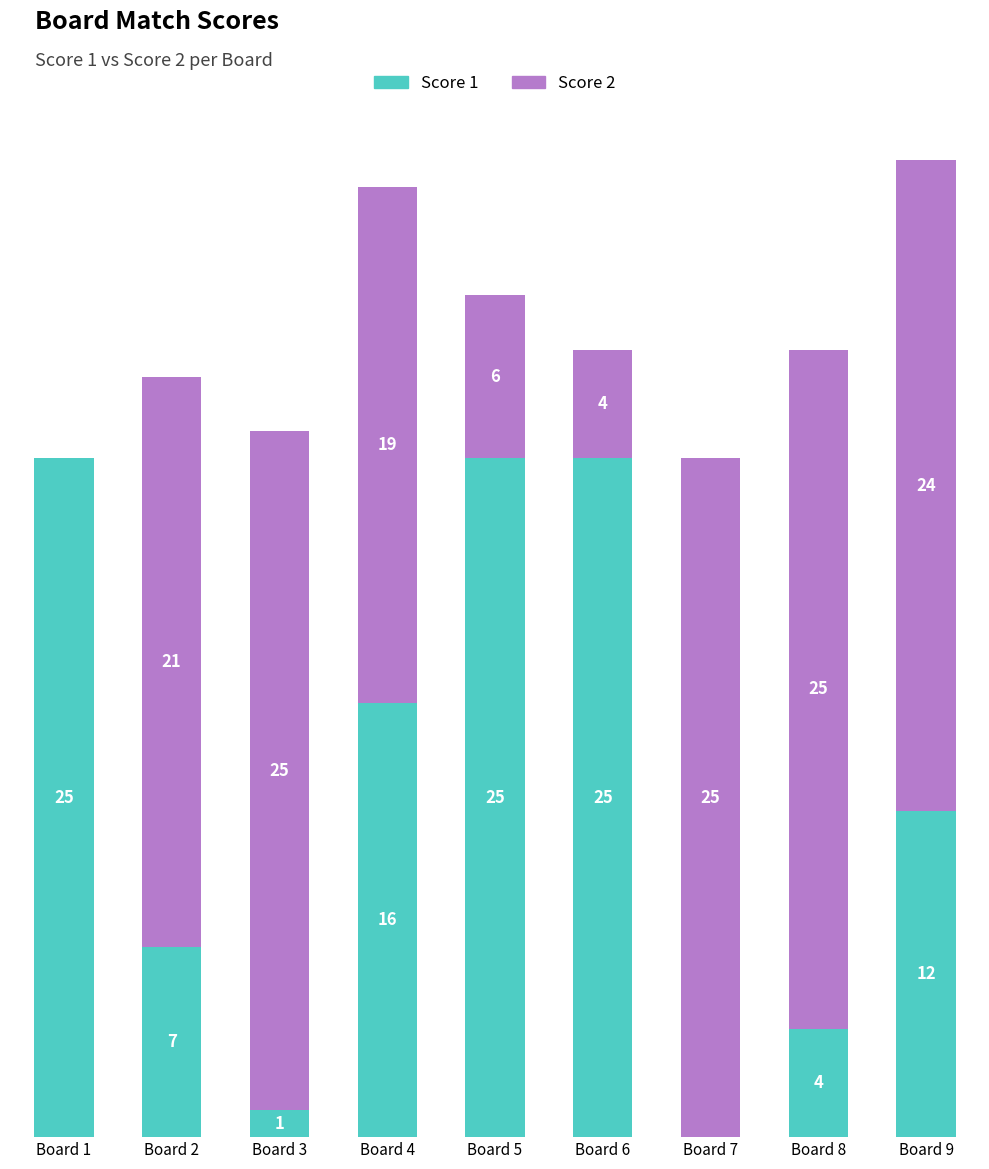

At which category is the sum across all series the highest?

Board 9